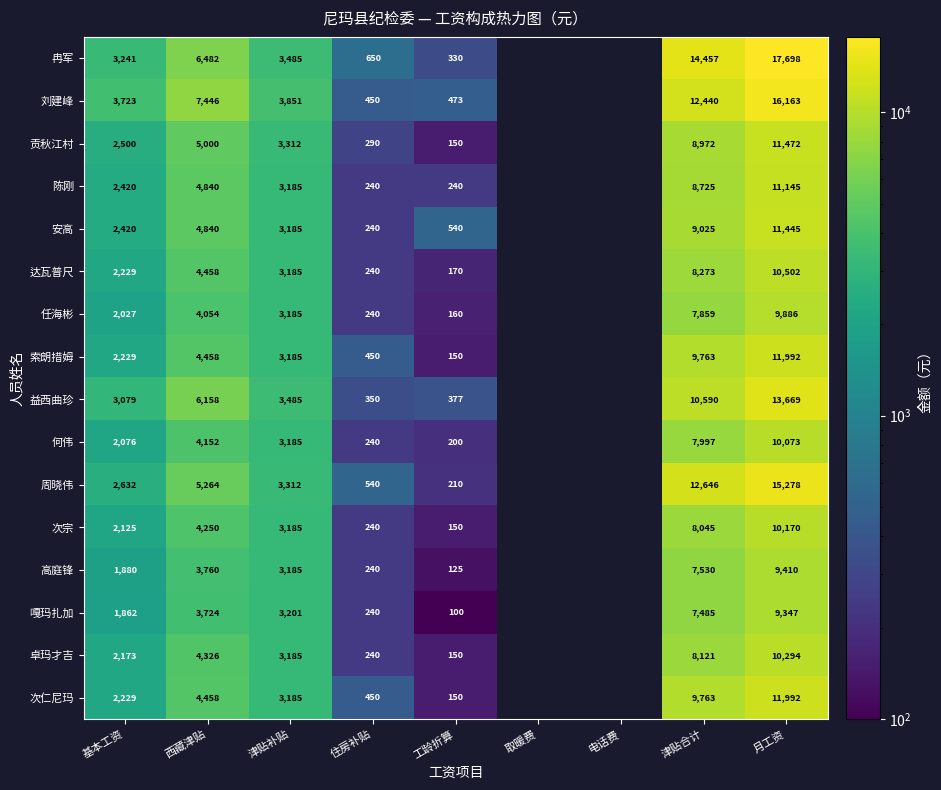

What is the sum of the 高庭锋 values at 津贴补贴 and 月工资?

12595